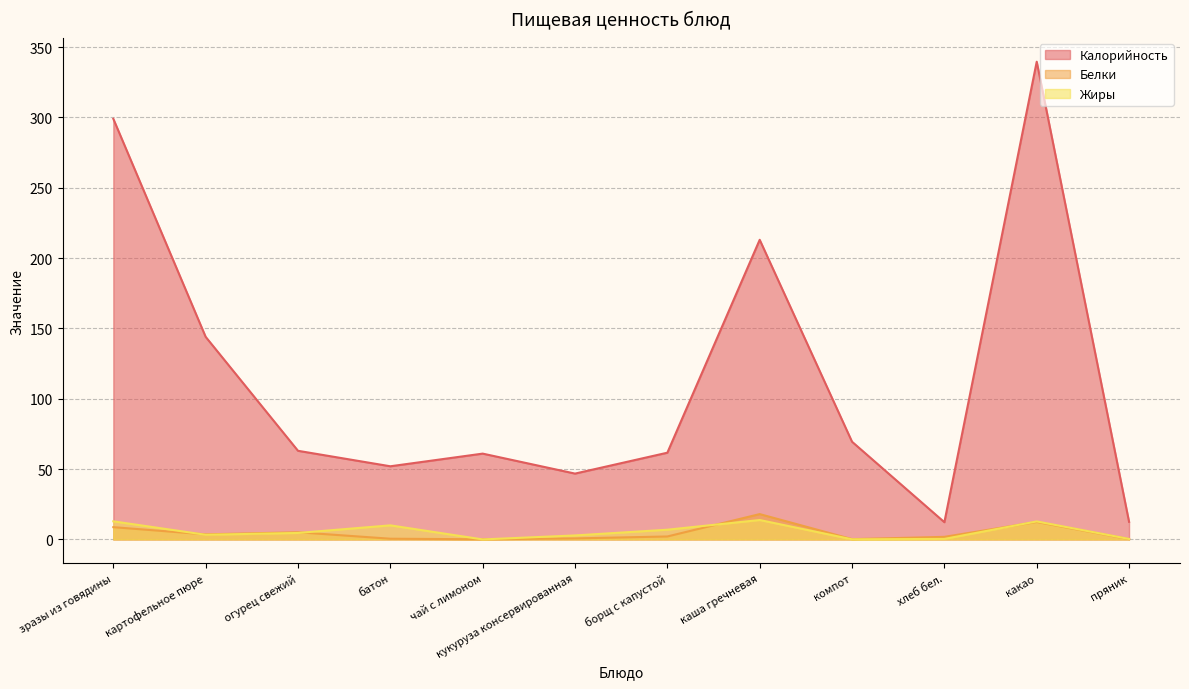

How many data points in Калорийность are above 63?

5